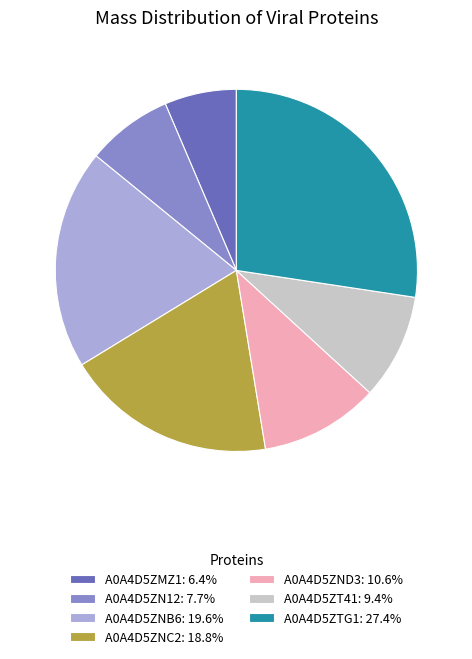

Is there any slice that represents more than half of the pie?

No